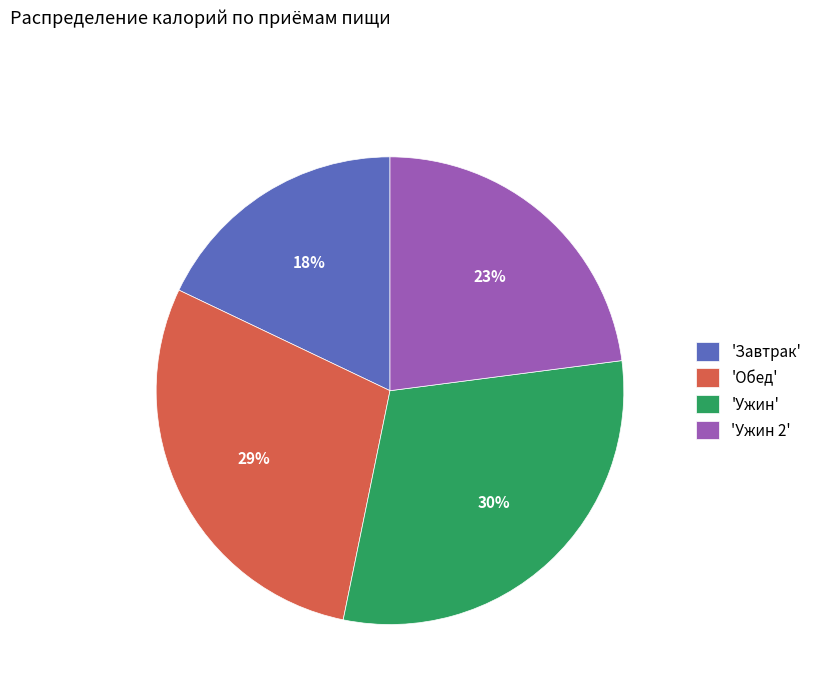

Which has a higher value, 'Ужин 2' or 'Ужин'?

'Ужин'